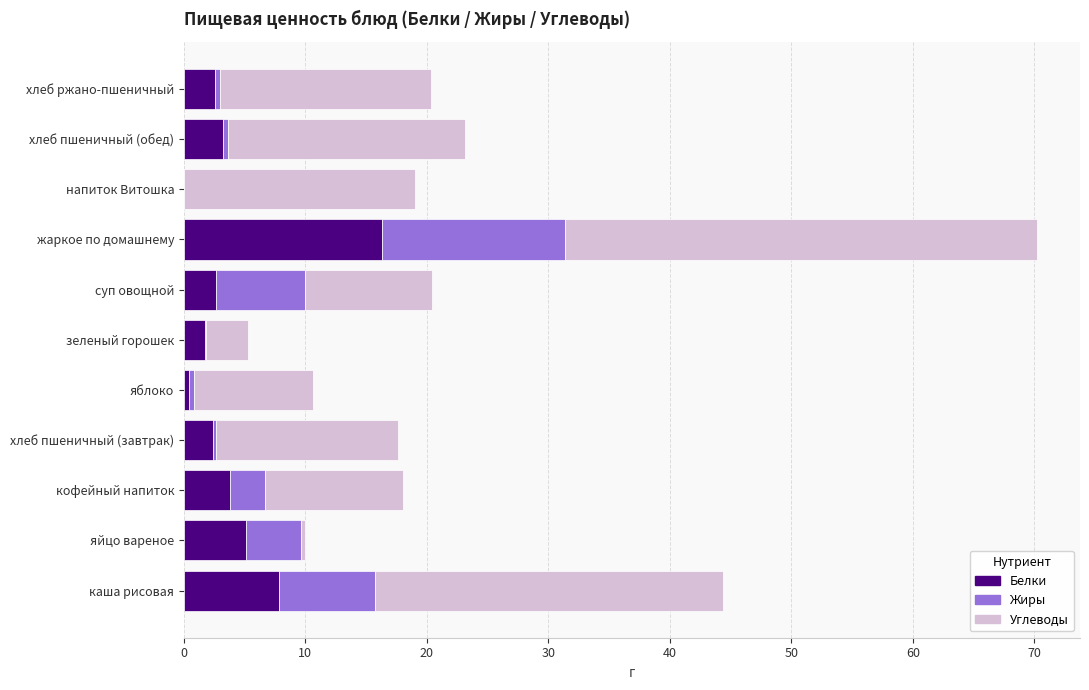

What is the sum of all Белки values?

45.9